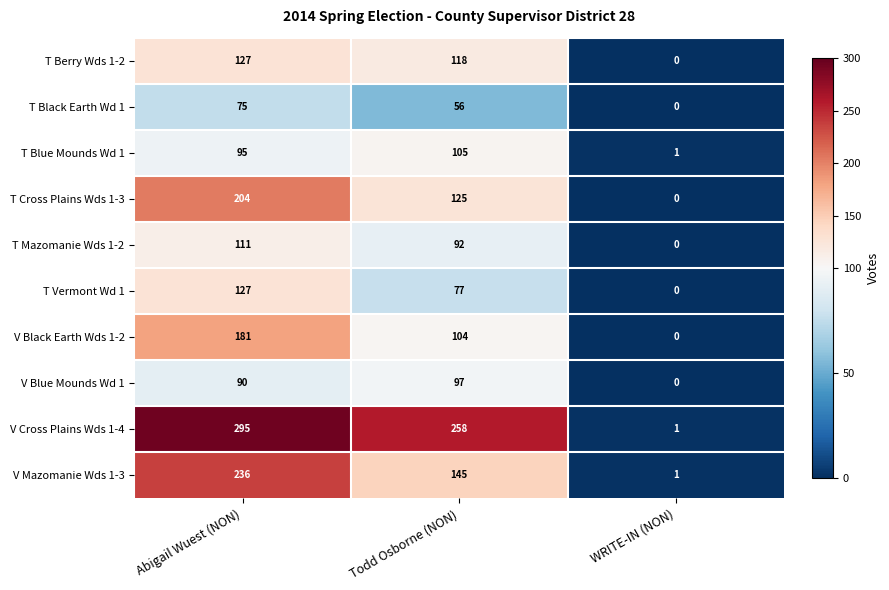

What is the difference between the second highest and minimum values in the T Black Earth Wd 1 series?

56